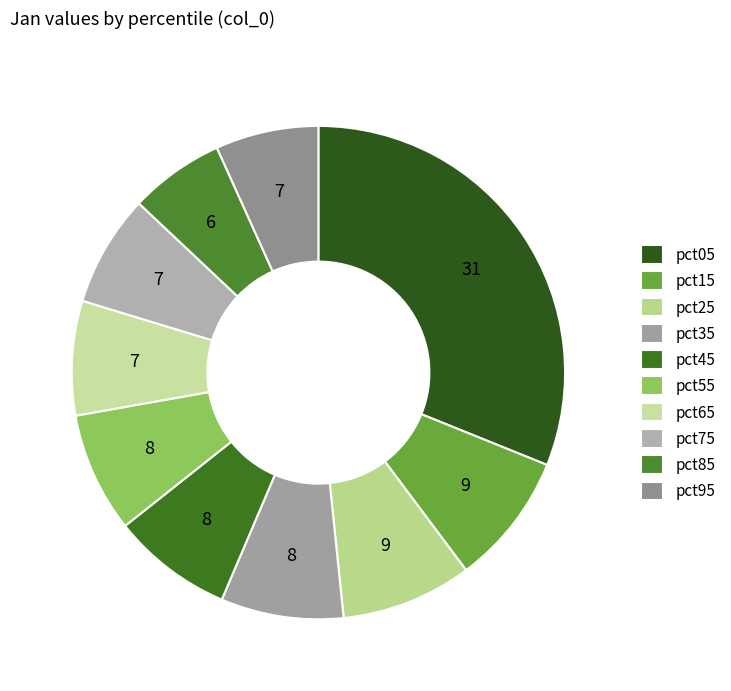

Which slice is the largest?

pct05